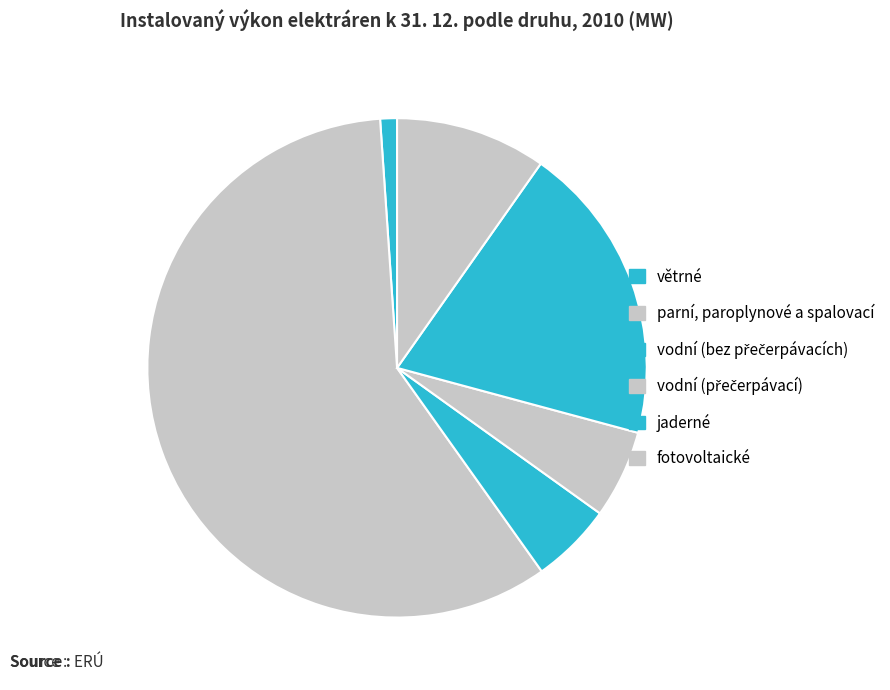

True or false: jaderné accounts for 4% of the total.

False